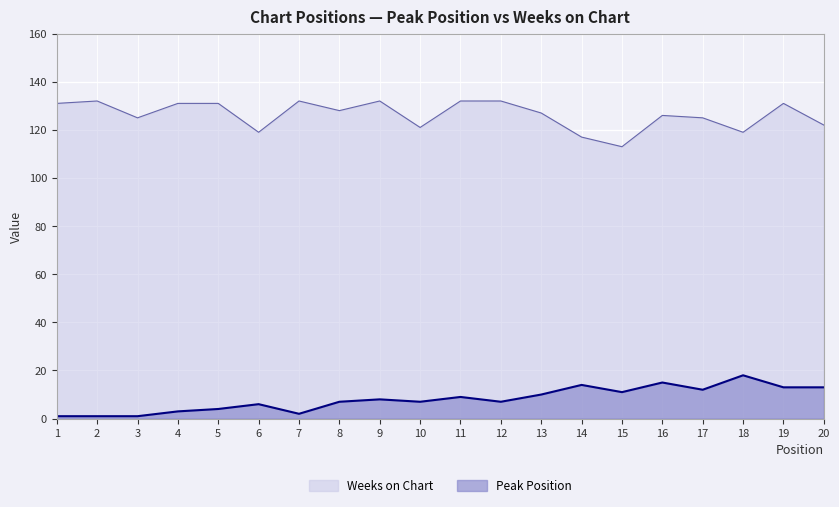

True or false: Peak Position and Weeks on Chart intersect in this chart.

False